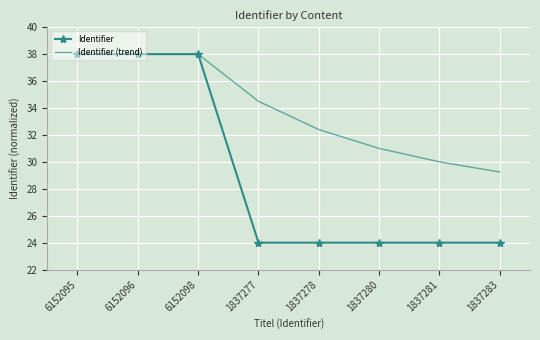

True or false: Identifier (trend) has more than 2 interior local peaks.

False